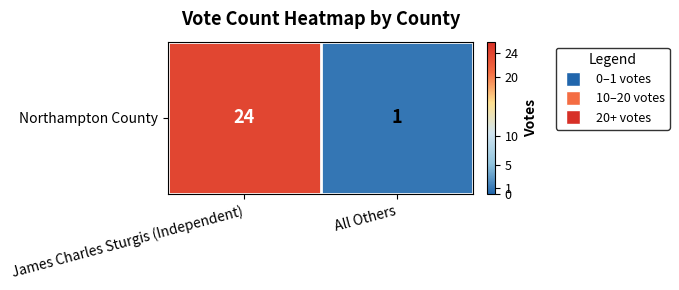

What is the average value?

12